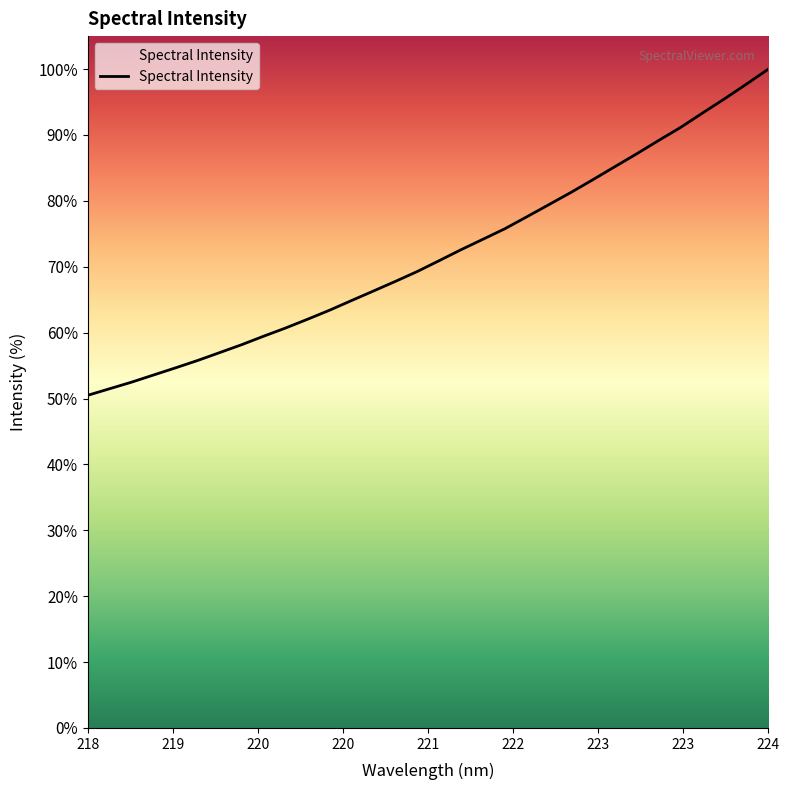

Does the chart have visible grid lines?

No